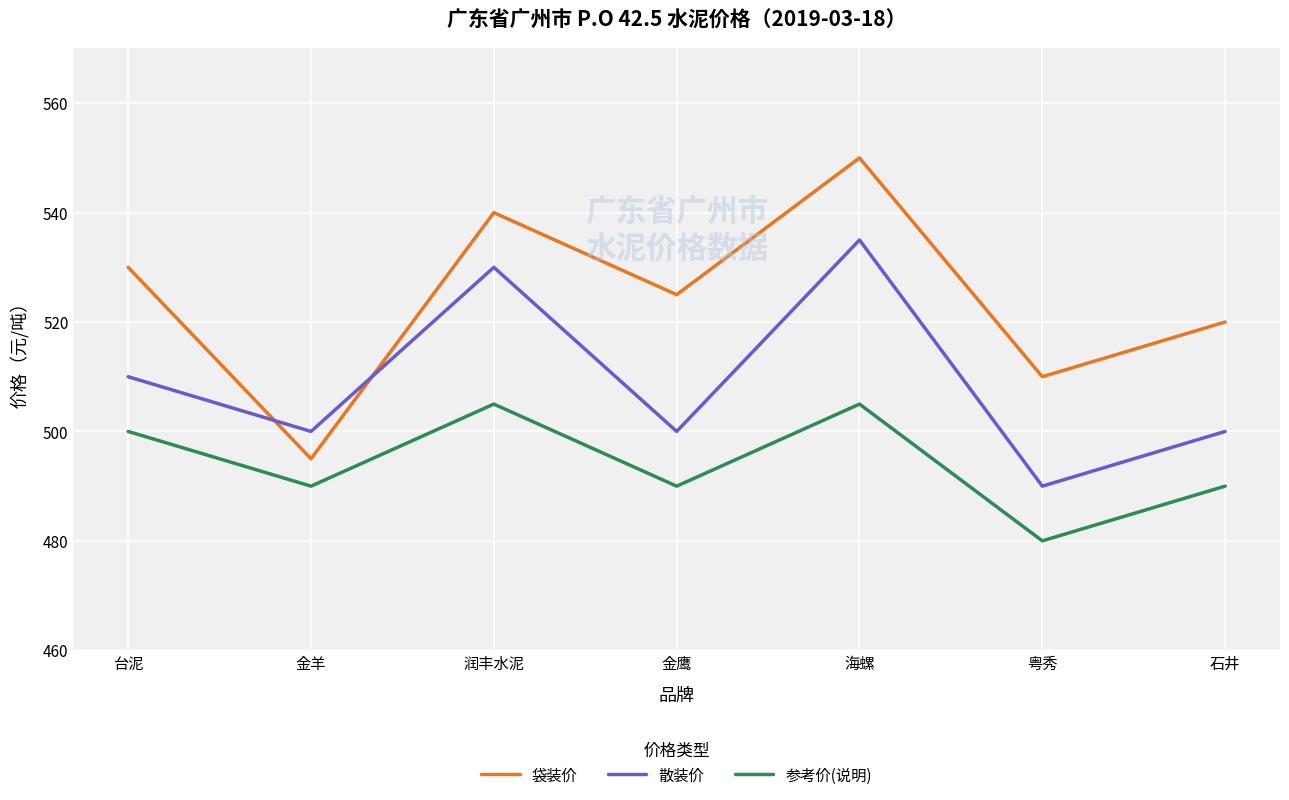

At 海螺, list the series in order from smallest to largest.

参考价(说明), 散装价, 袋装价